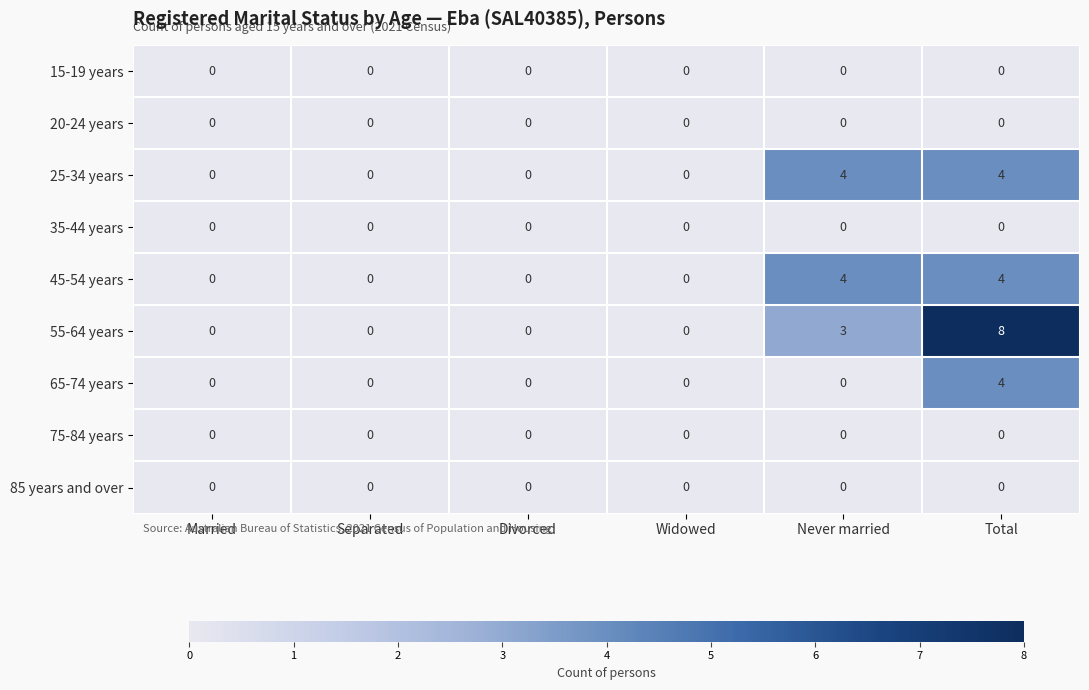

Count the 55-64 years values in the range 0 to 3.

5